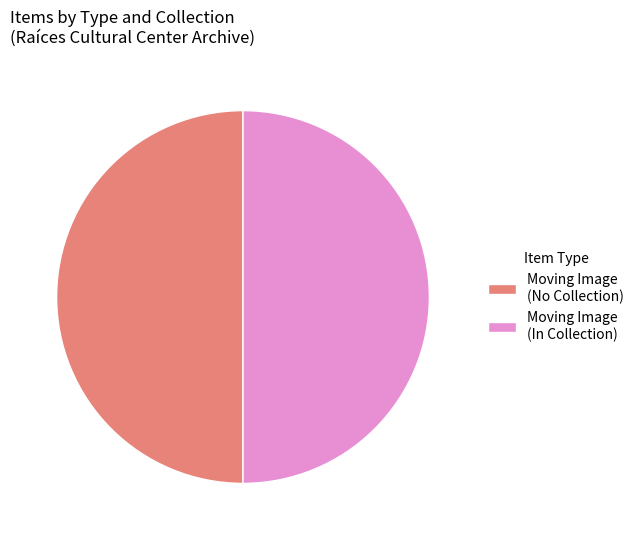

Combined, do Moving Image (In Collection) and Moving Image (No Collection) account for over 50%?

Yes